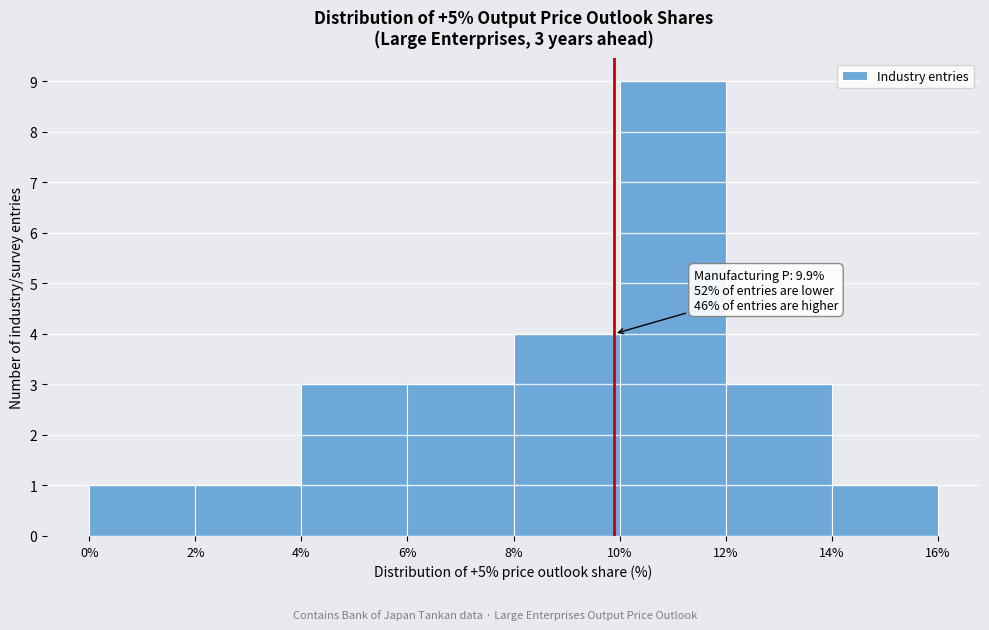

Which range on the x-axis has the tallest bar?

10% to 12%